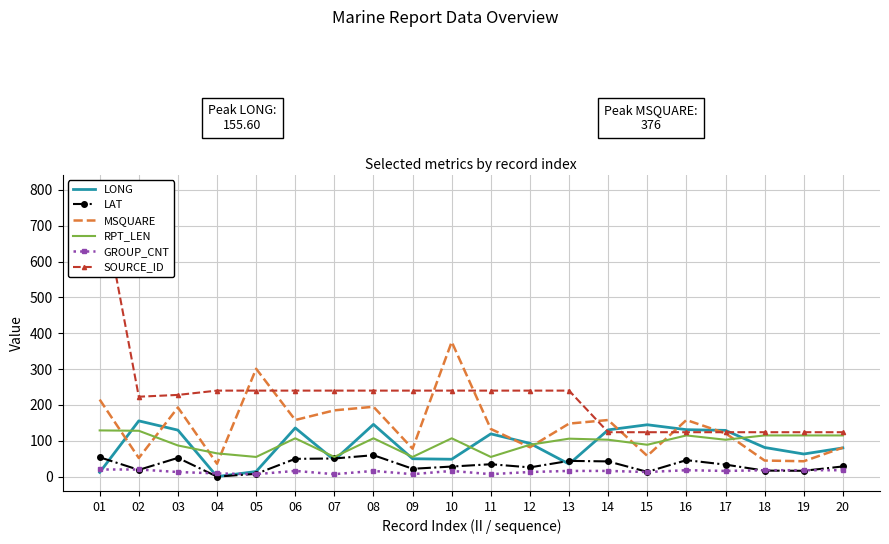

Between 03 and 18, which is larger?

03